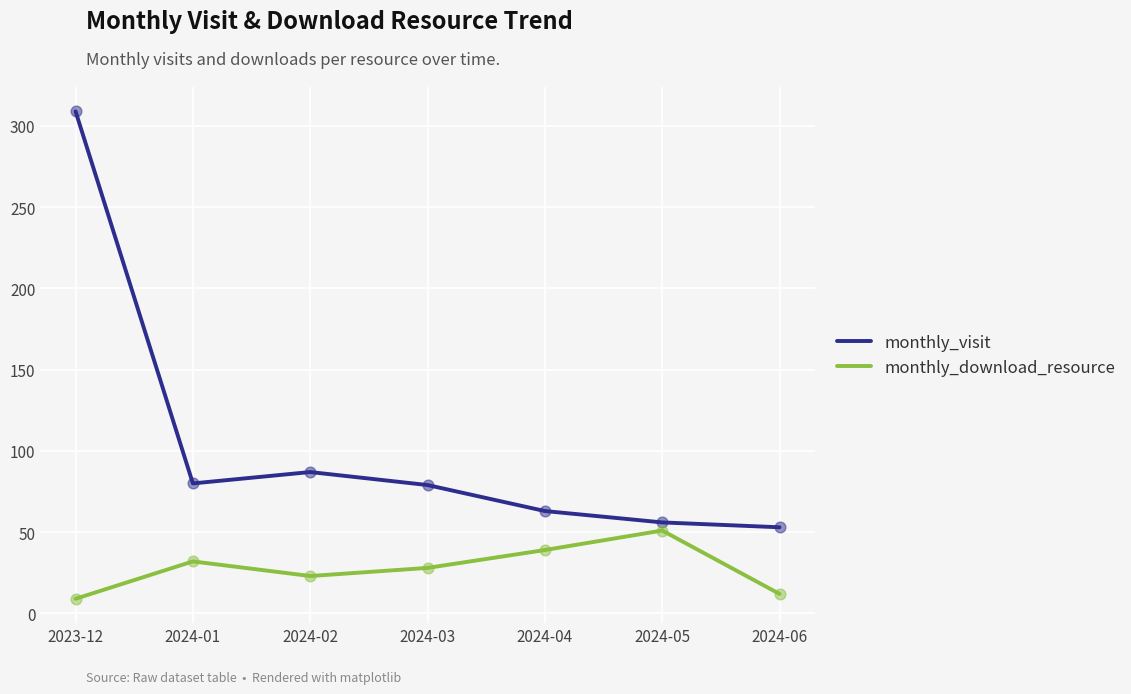

What is the difference between the highest and lowest values at 2023-12?

300